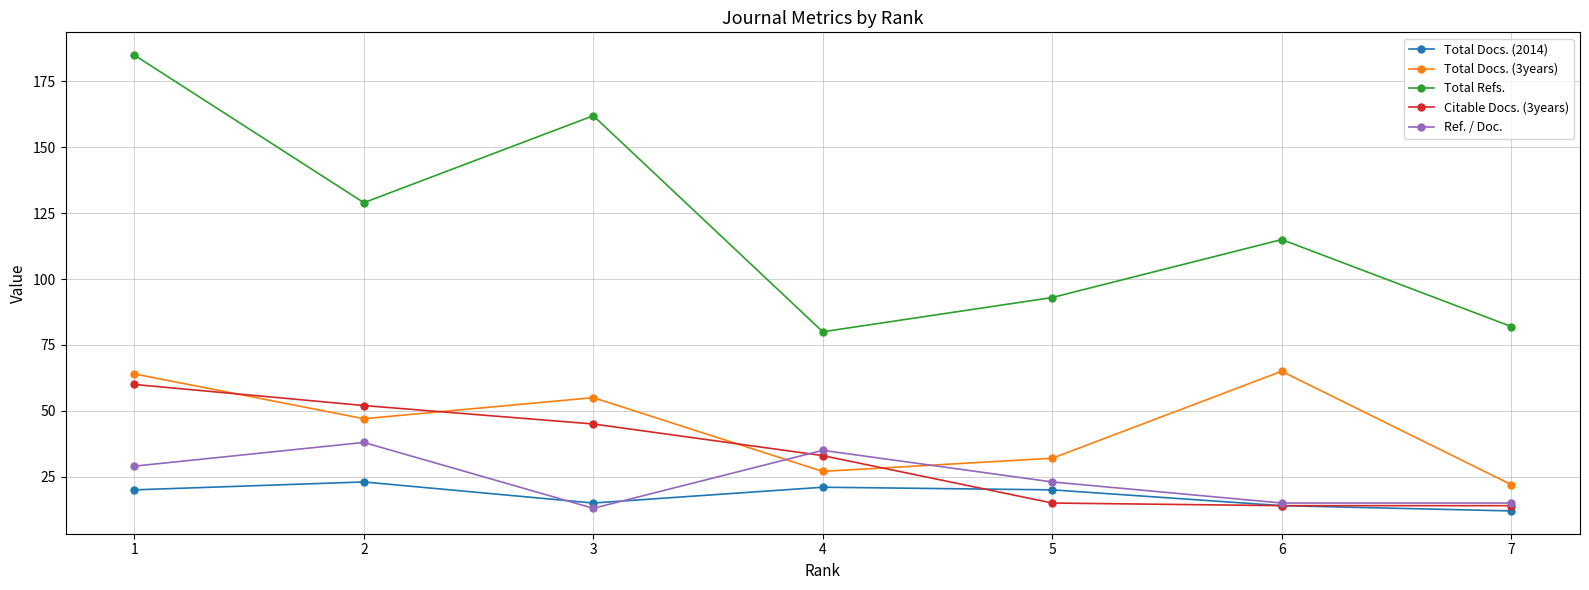

The Total Docs. (2014) series shows 20 at 1. True or false?

True